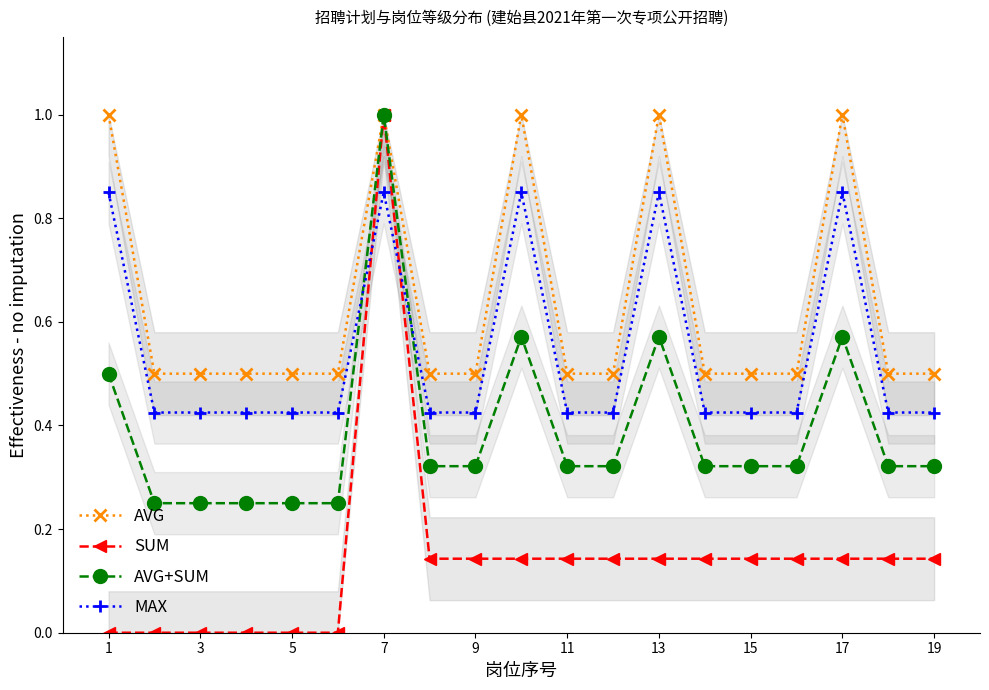

After their last crossing, which series has the higher values: AVG+SUM or MAX?

MAX